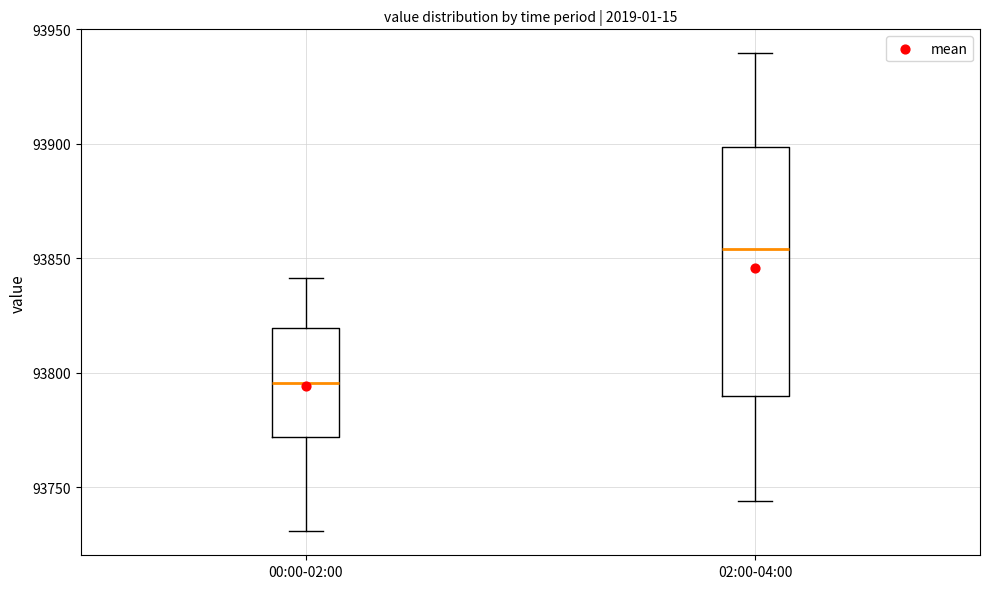

Reading left to right, transcribe this box plot: for each box, give where its median line is, the range the box spans, and where its two whiskers end, as read against the y-axis. The values are not printed on the chart, so give them approximately, as read against the axis.

00:00-02:00: median 93795, box 93770 to 93820, whiskers 93730 to 93840
02:00-04:00: median 93855, box 93790 to 93900, whiskers 93745 to 93940